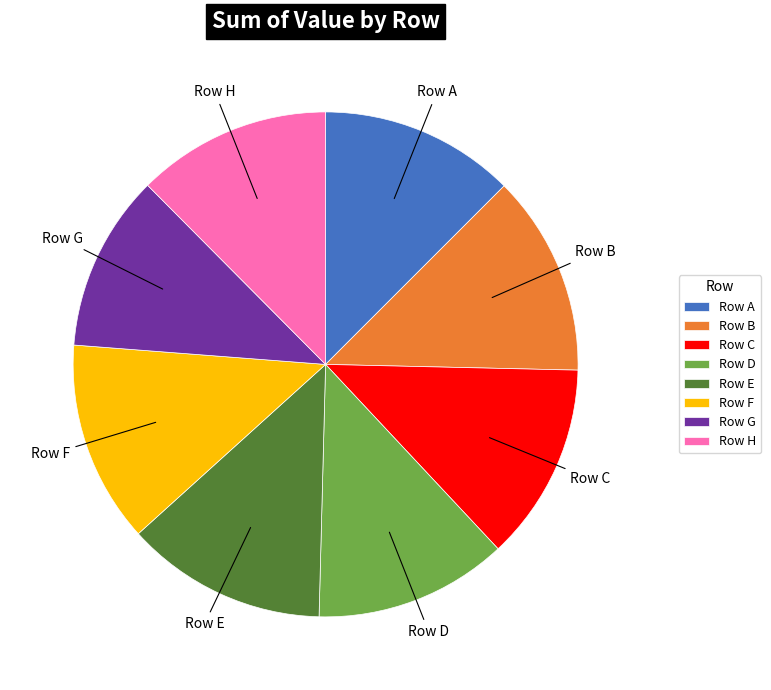

Which slice is the smallest?

Row G